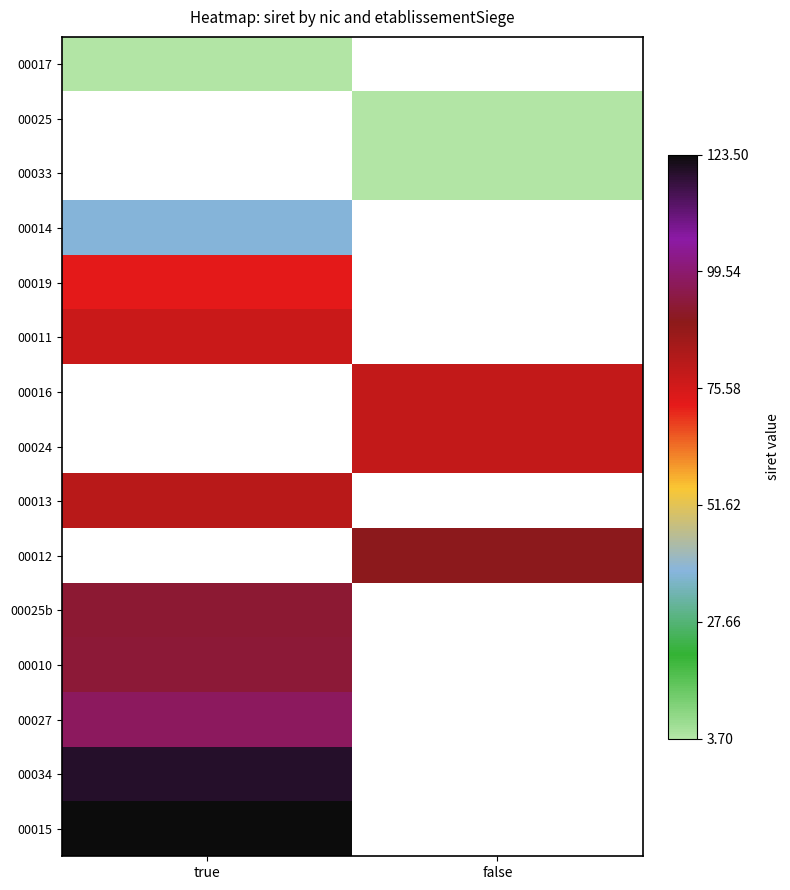

Where does the 00025 series first go above 3?

false